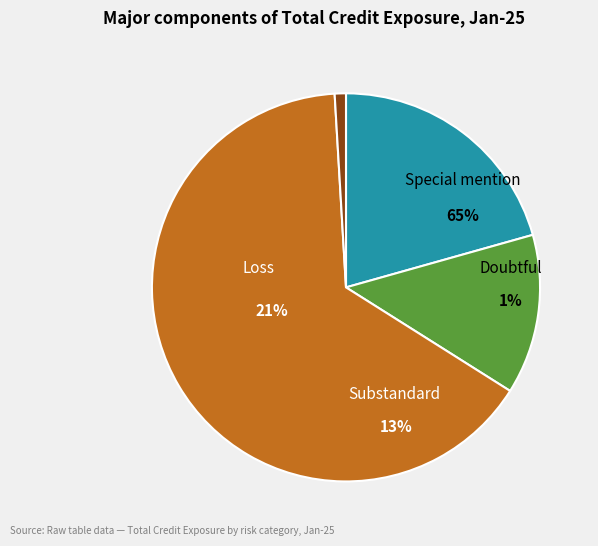

Which category accounts for the majority?

Special mention